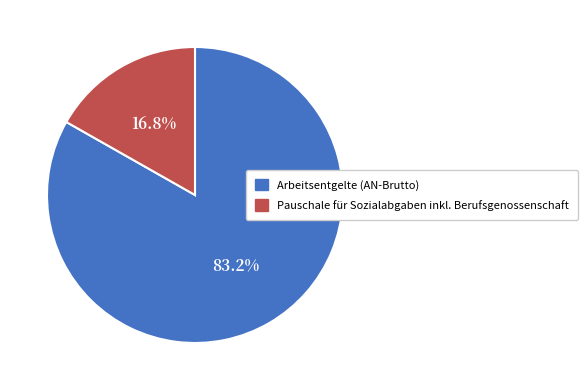

Is there a majority slice in this chart?

Yes